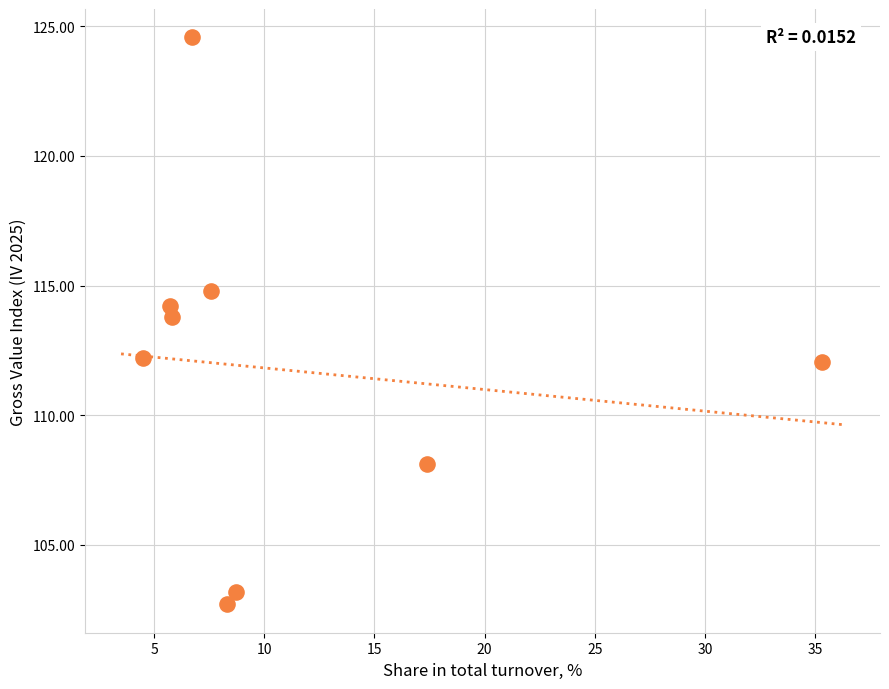

What is the range of Y values (max minus min)?

21.9